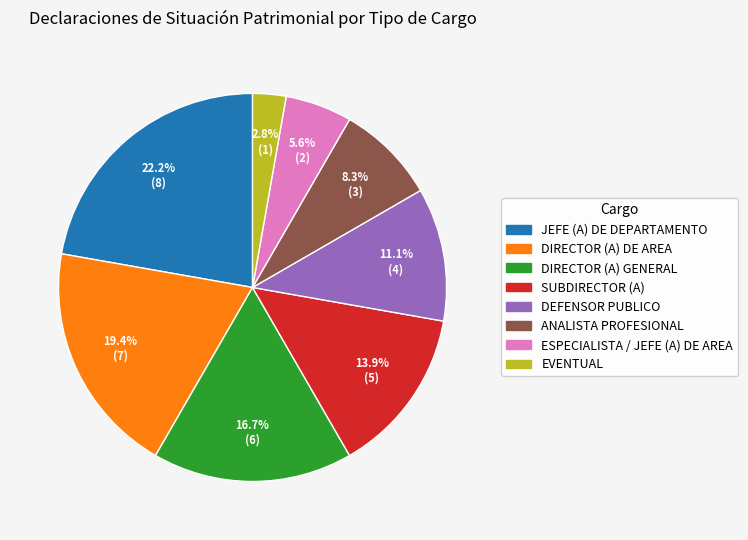

To the nearest percent, what is the difference between the ANALISTA PROFESIONAL and JEFE (A) DE DEPARTAMENTO slice percentages?

14%